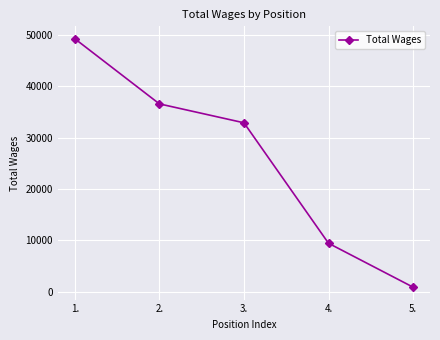

Reading left to right, list all the values displayed in this chart.

49226	36556	32878	9441	905